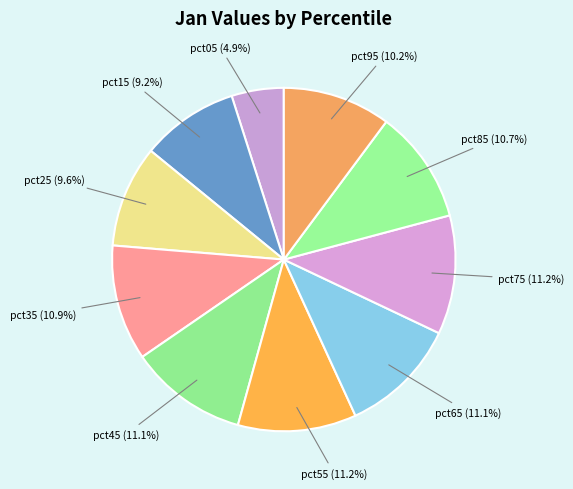

Is there any slice that represents more than half of the pie?

No